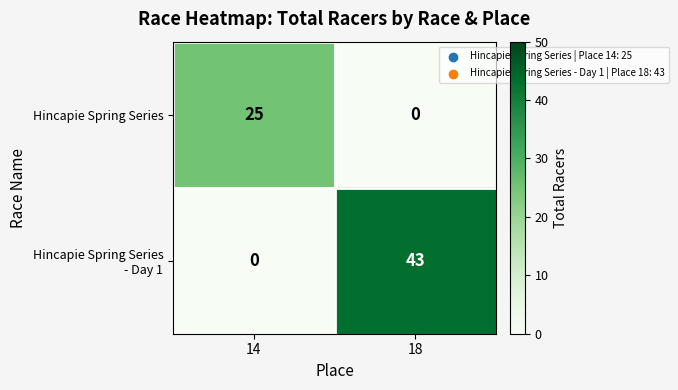

At which category is the sum across all series the highest?

18